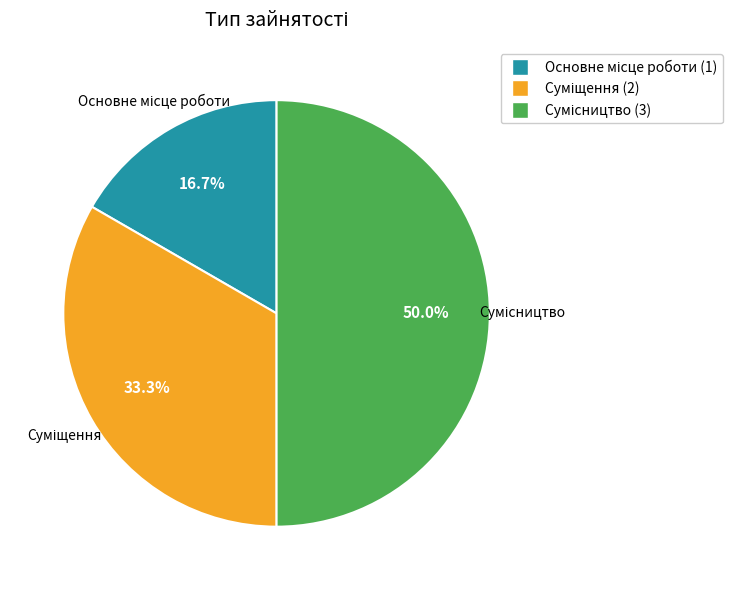

Does any single category account for the majority?

No